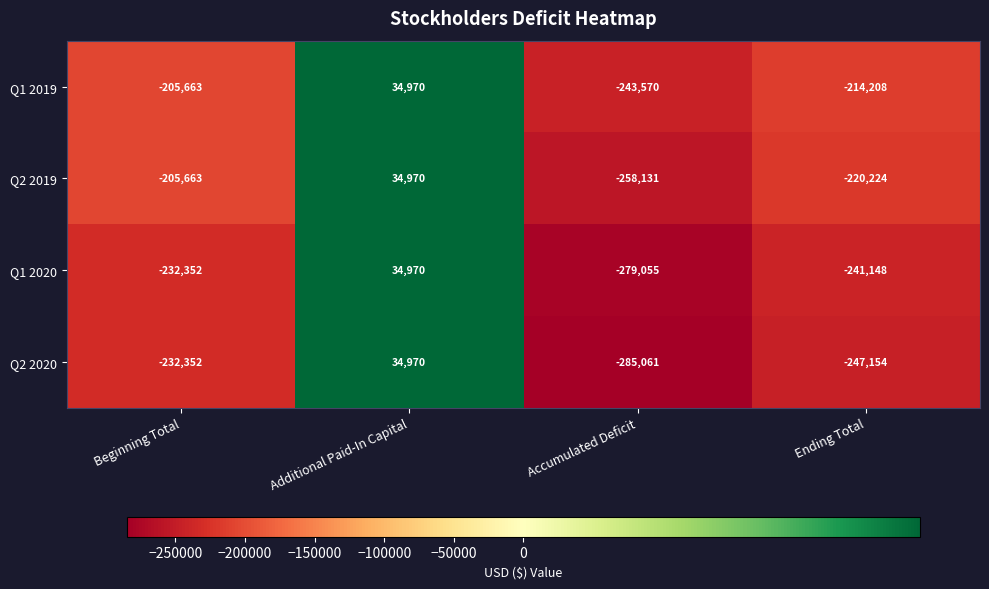

The value of Q1 2020 at Ending Total is -241148. True or false?

True